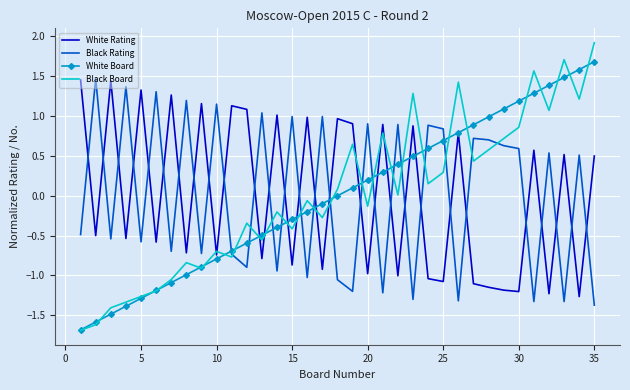

Which series has the widest spread of values?

Black Board